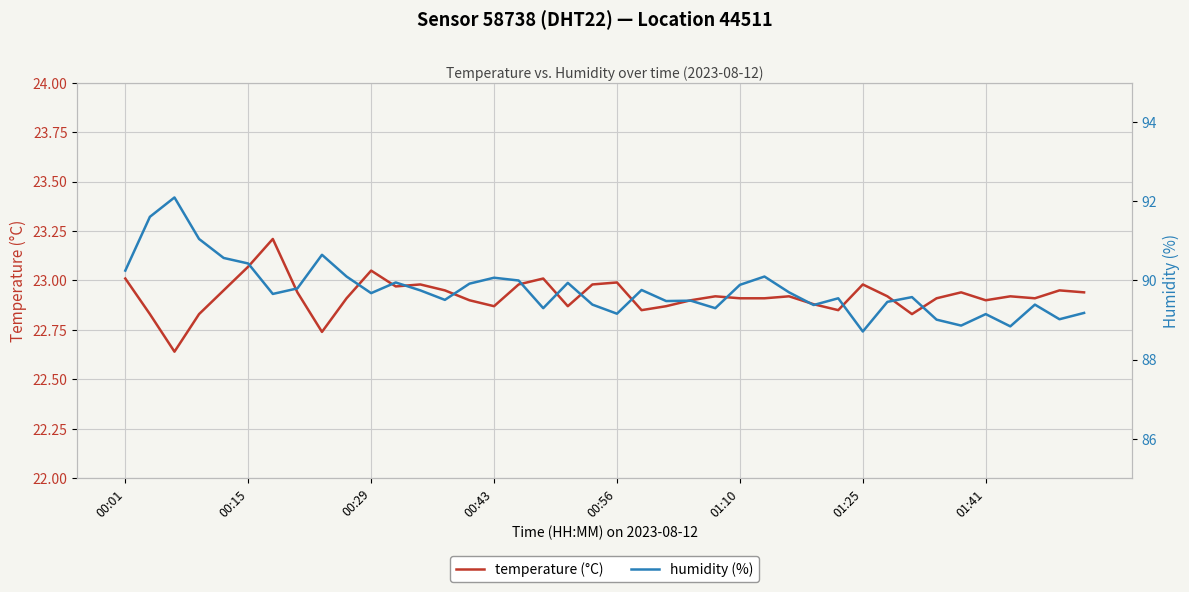

What is the average value of the temperature (°C) series?

22.9